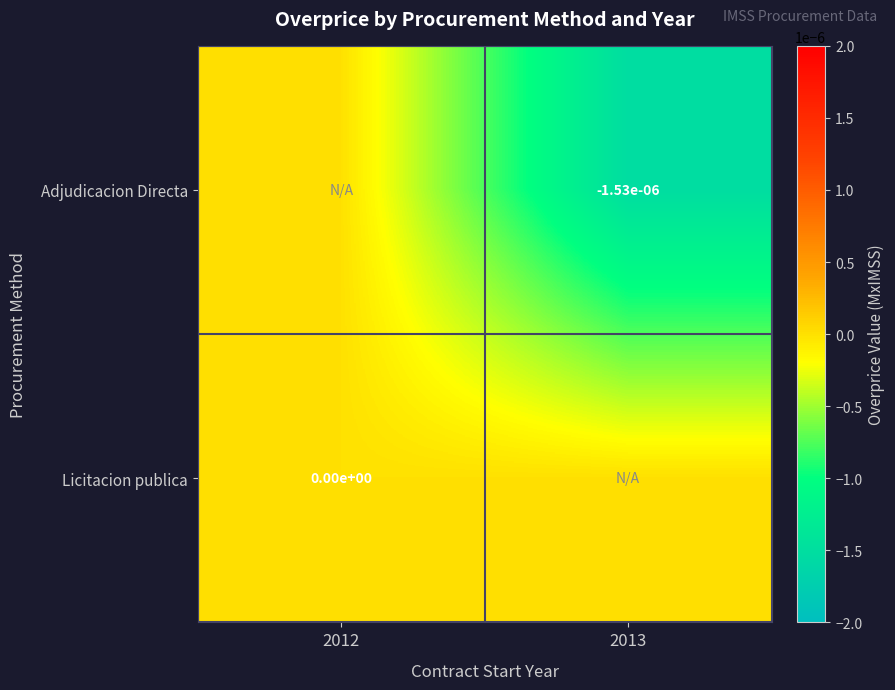

Is the value of Adjudicacion Directa at 2013 greater than the value of Licitacion publica at 2012?

No